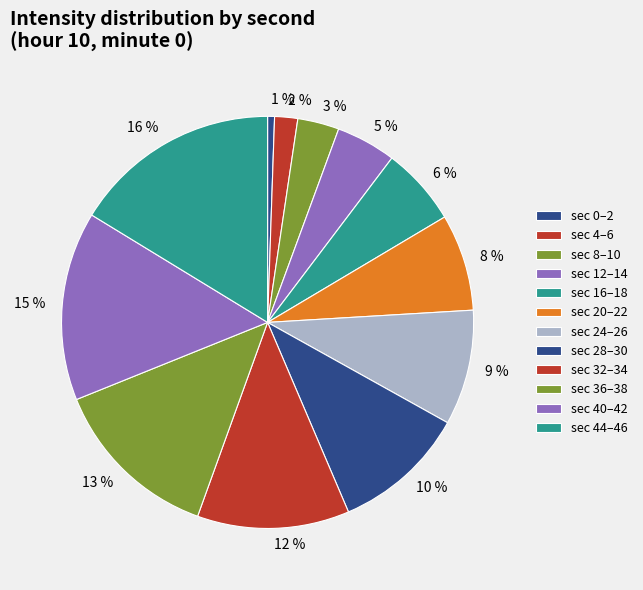

How many segments does this pie chart have?

12